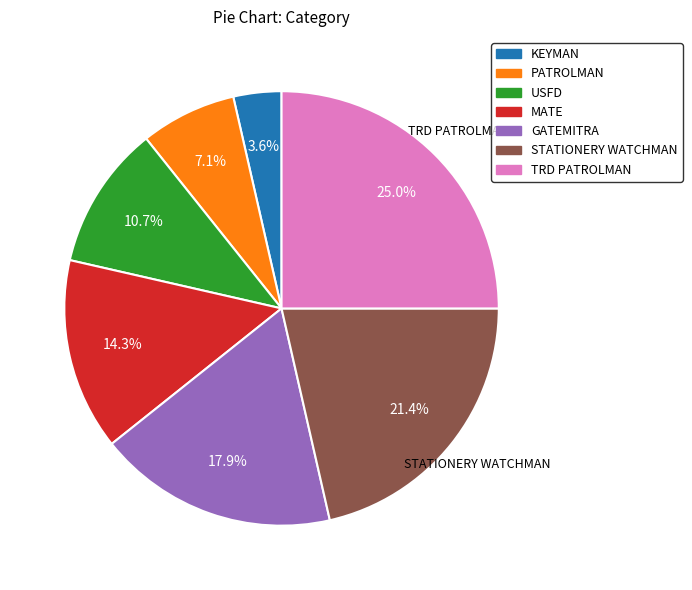

To the nearest percent, what is the average slice percentage?

14%